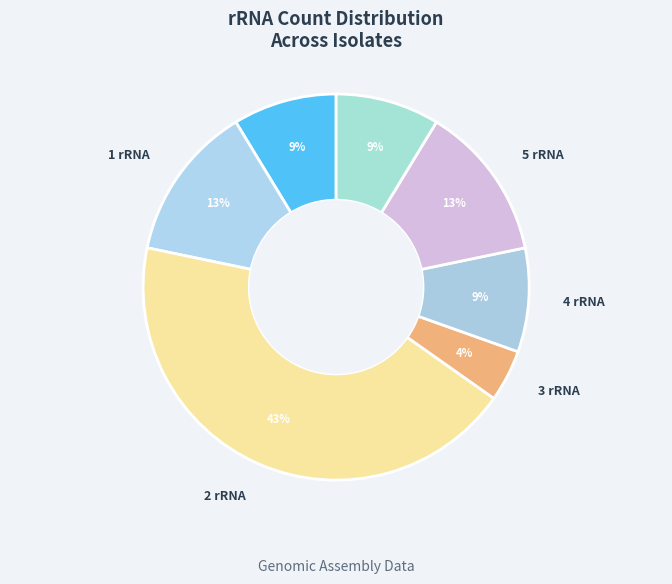

How many slices are in this pie chart?

7